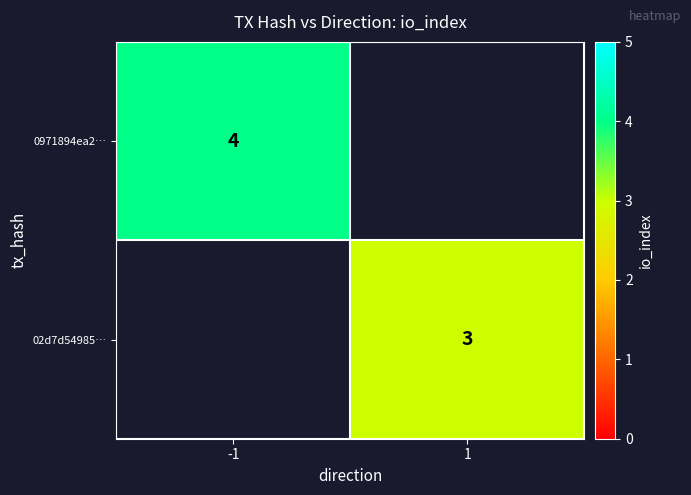

The value of 02d7d54985… at 1 is 3. True or false?

True